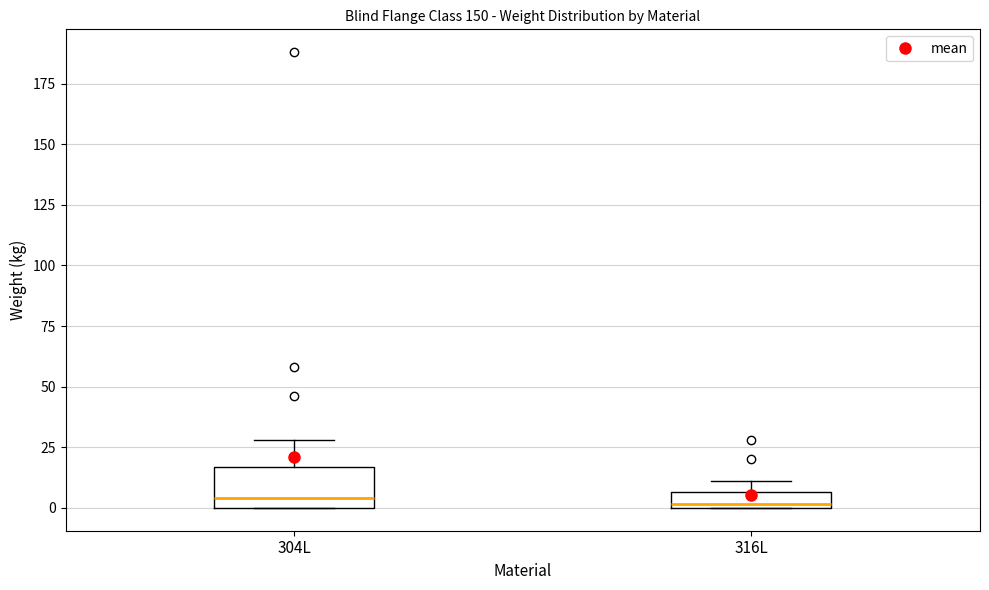

Which box is the tallest, from its lower edge to its upper edge?

304L